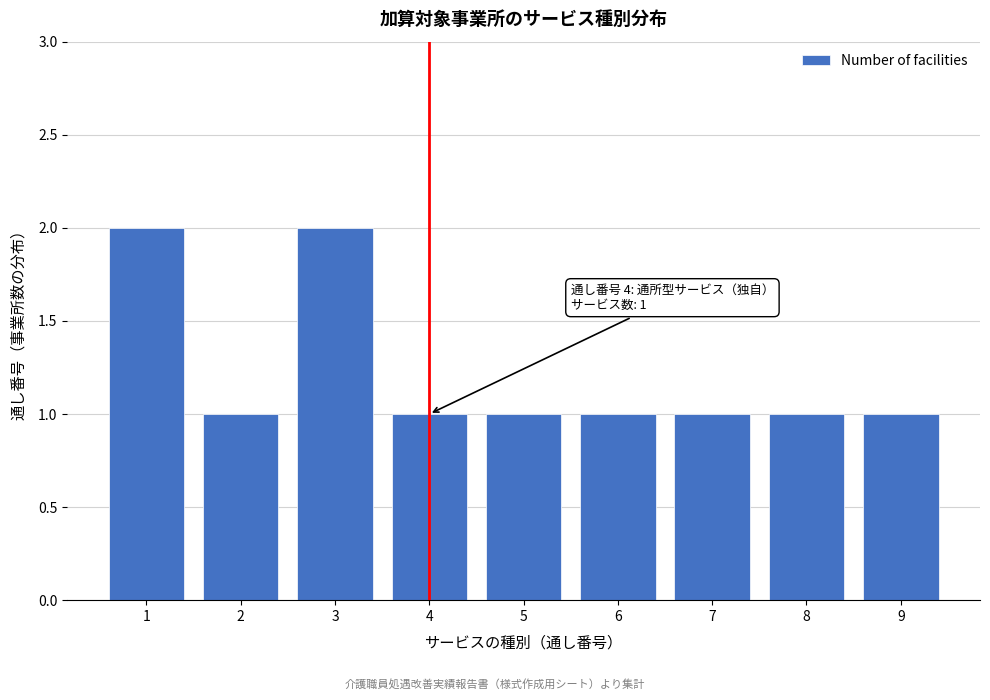

Reading left to right, what are all the values shown in this chart?

1=2	2=1	3=2	4=1	5=1	6=1	7=1	8=1	9=1